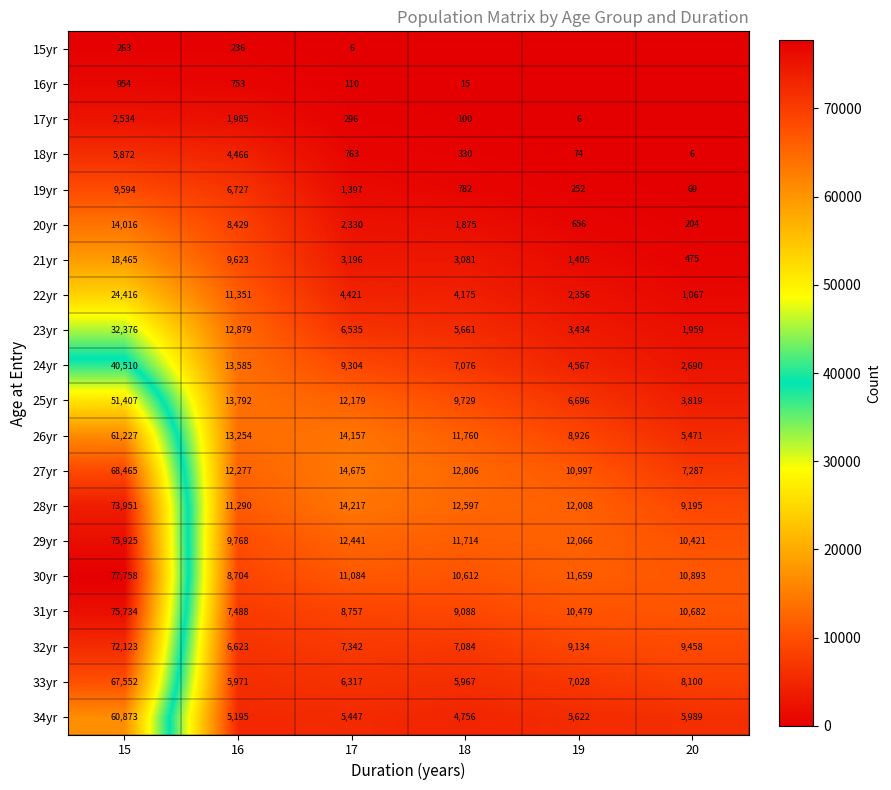

List the labels in order of 22yr value, smallest first.

20, 19, 18, 17, 16, 15